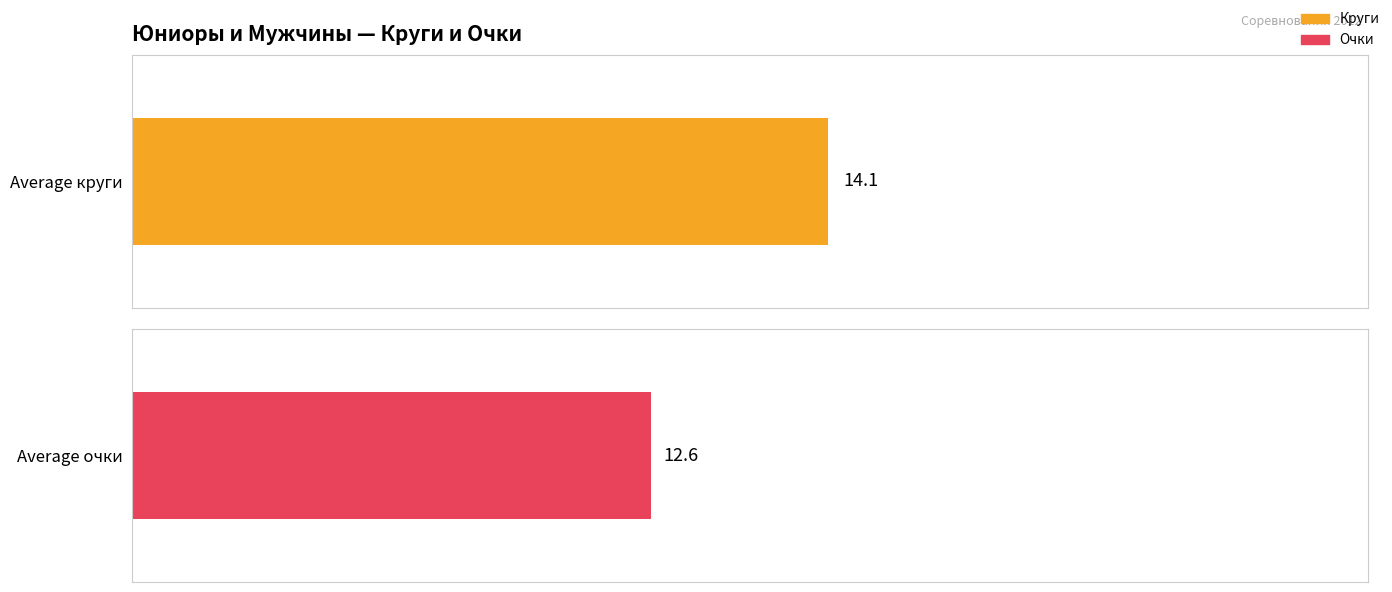

Does the chart contain any negative values?

No